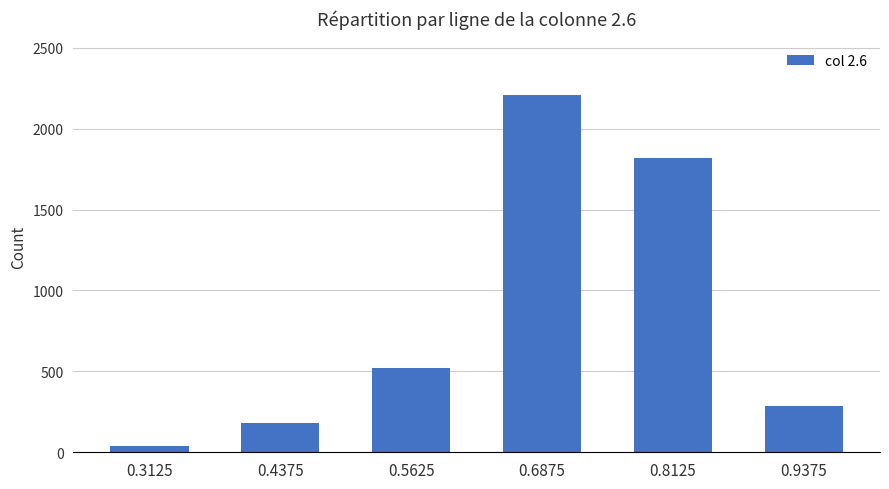

Reading left to right, extract all data points from this chart.

0.3125=37	0.4375=183	0.5625=520	0.6875=2208	0.8125=1817	0.9375=286